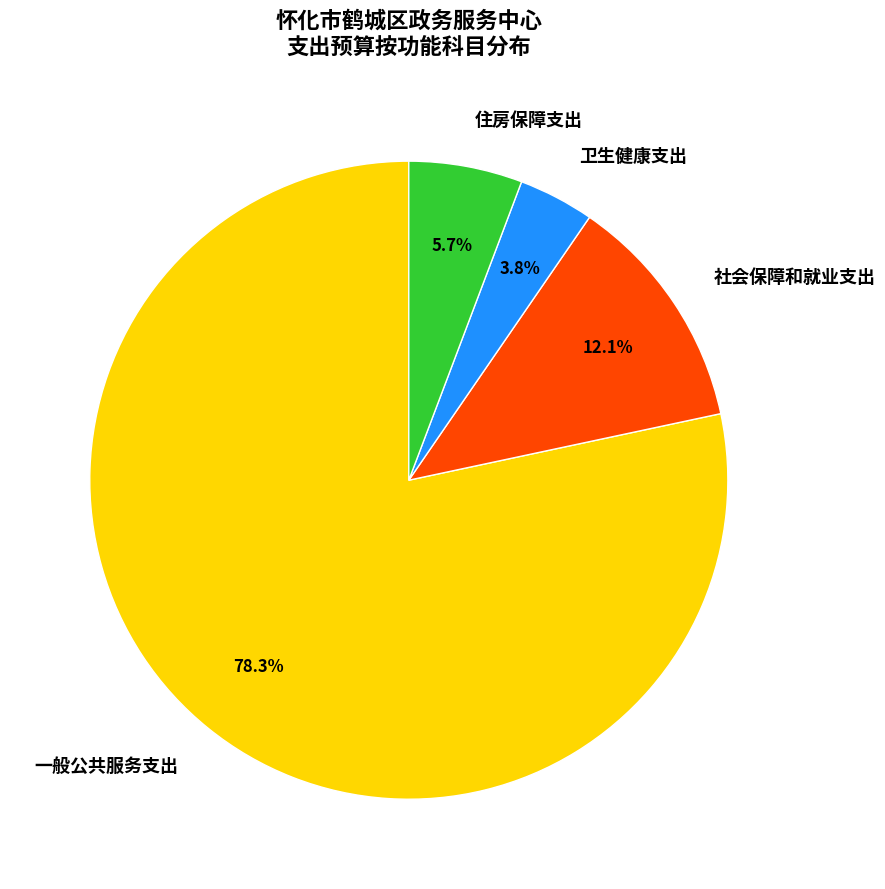

Which category has the biggest portion of the pie?

一般公共服务支出